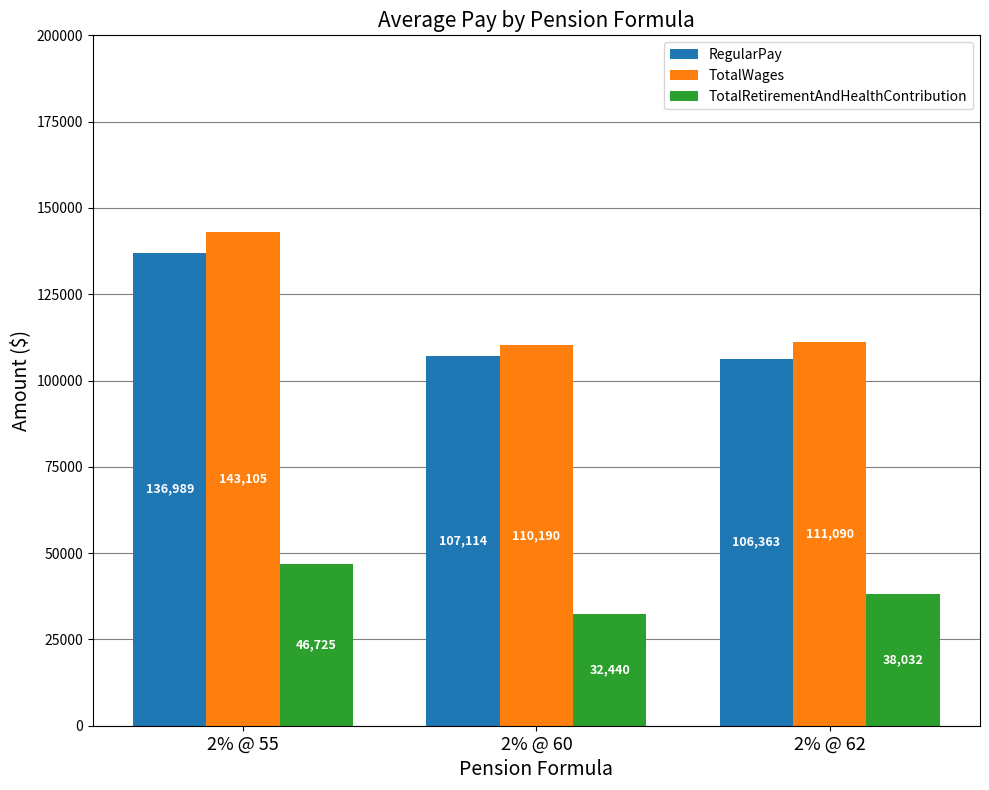

Which series has the largest total across all categories?

TotalWages